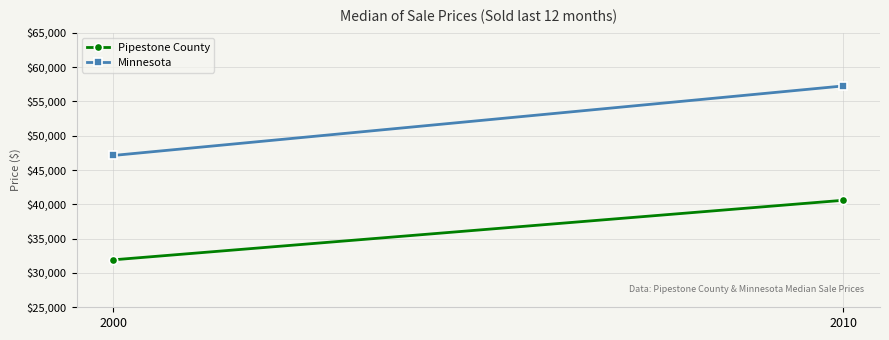

Rank the categories by Pipestone County value from lowest to highest.

2000, 2010